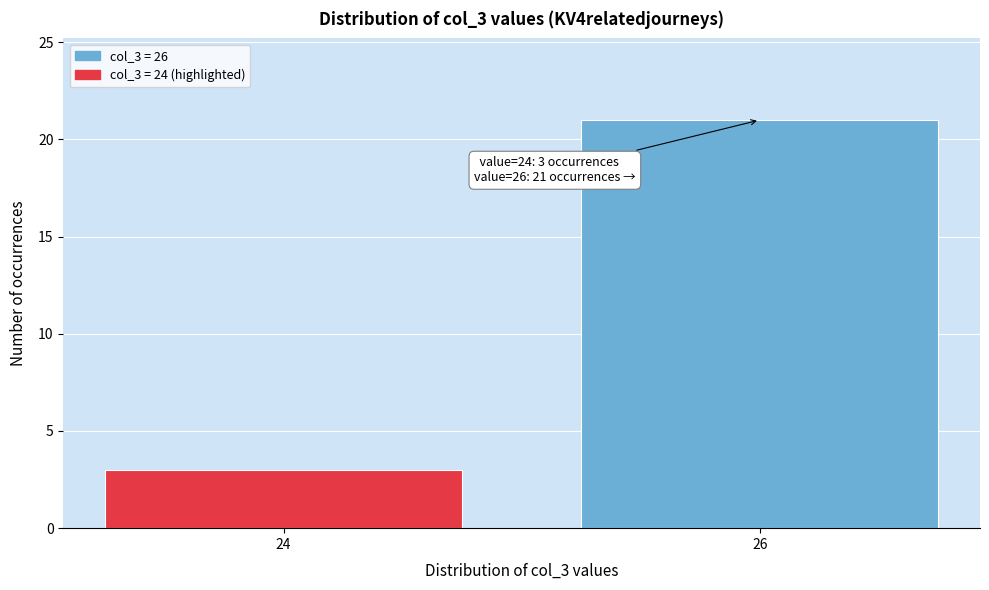

Reading right to left, list all the values displayed in this chart.

21	3